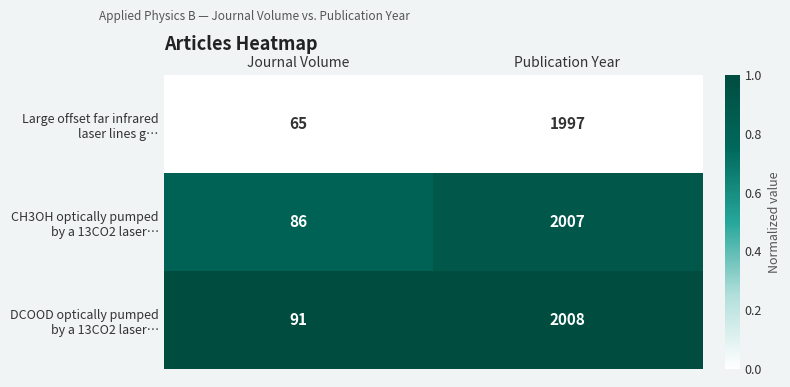

Which label corresponds to the largest value in the chart?

Publication Year